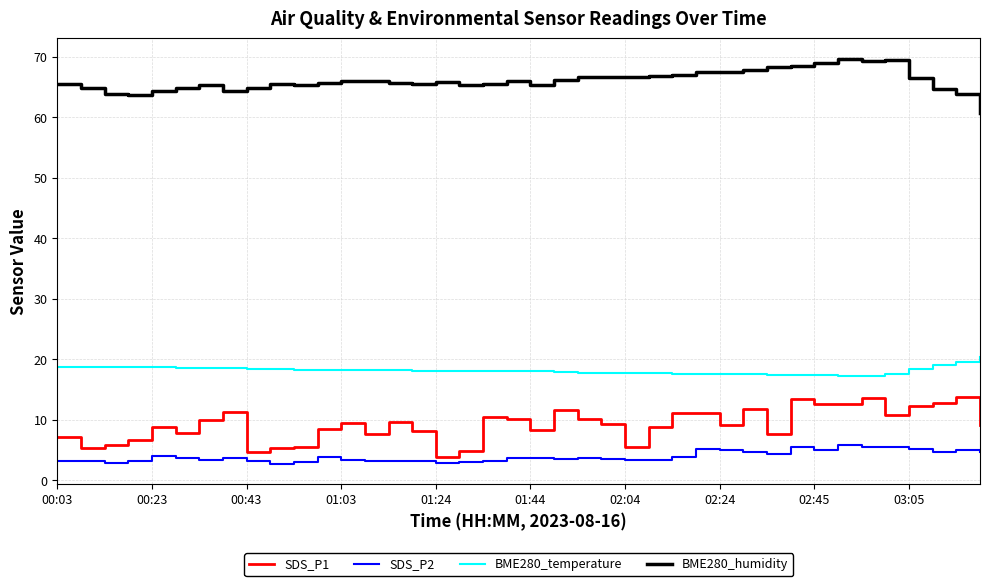

Rank the series by their maximum value, from lowest to highest.

SDS_P2, SDS_P1, BME280_temperature, BME280_humidity